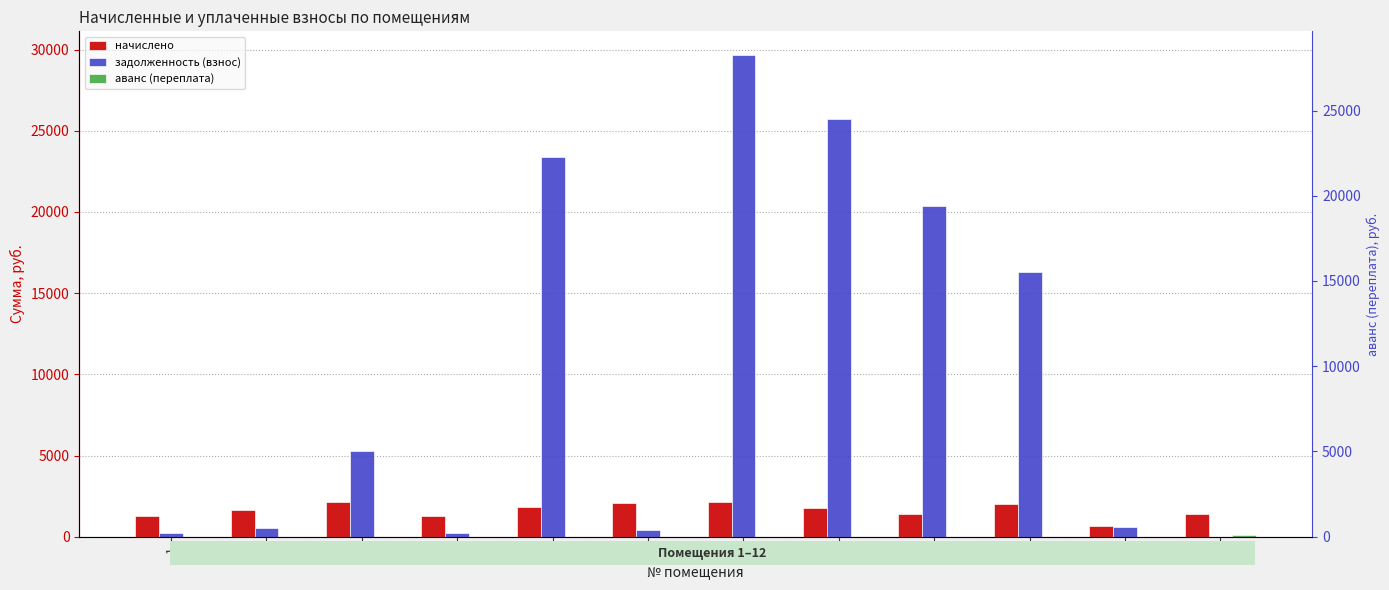

How many bars are there in each group?

3